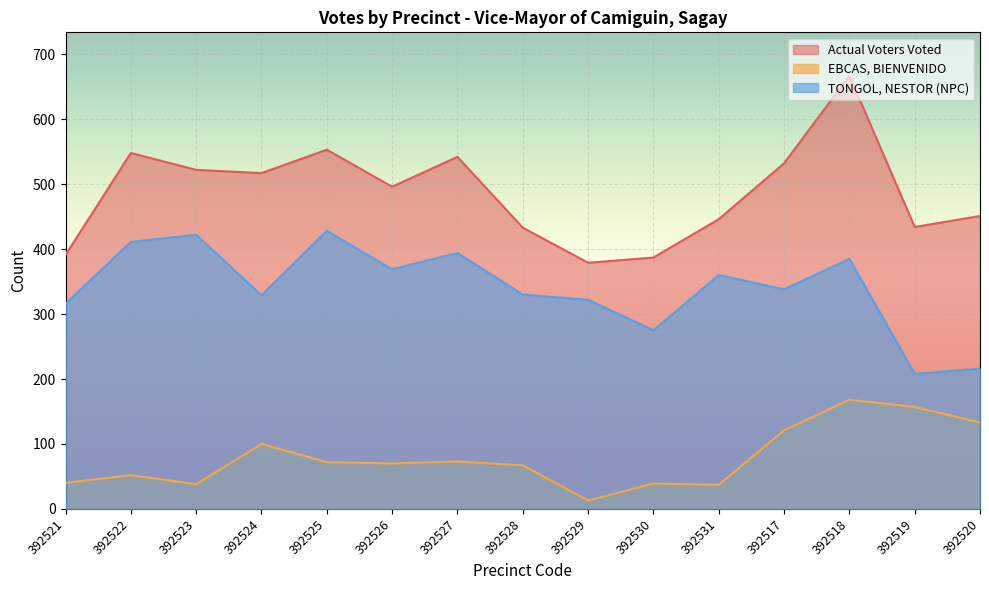

How many data points does each series have?

15